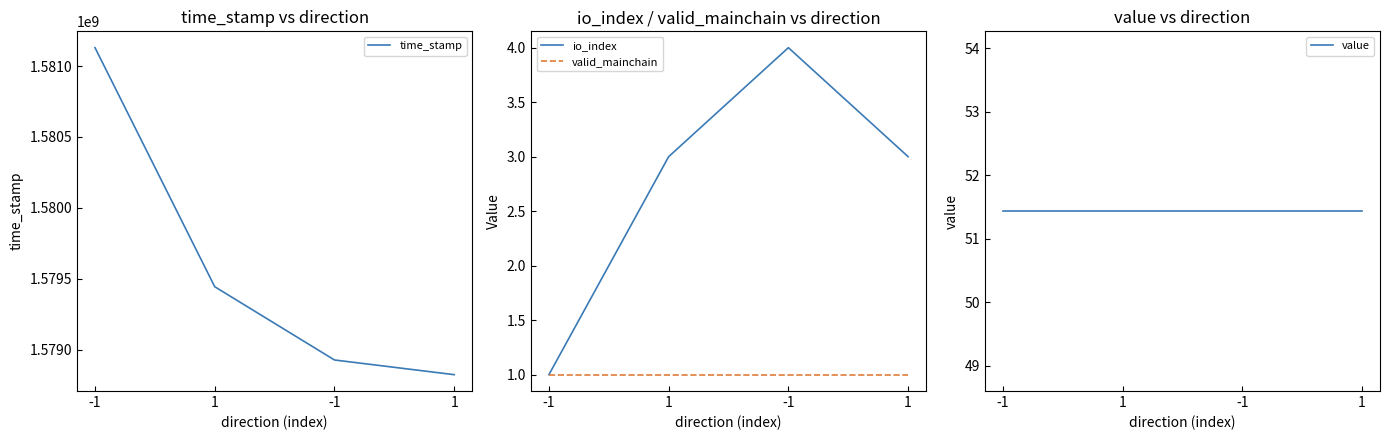

How many data points in time_stamp are less than 1579443404?

2